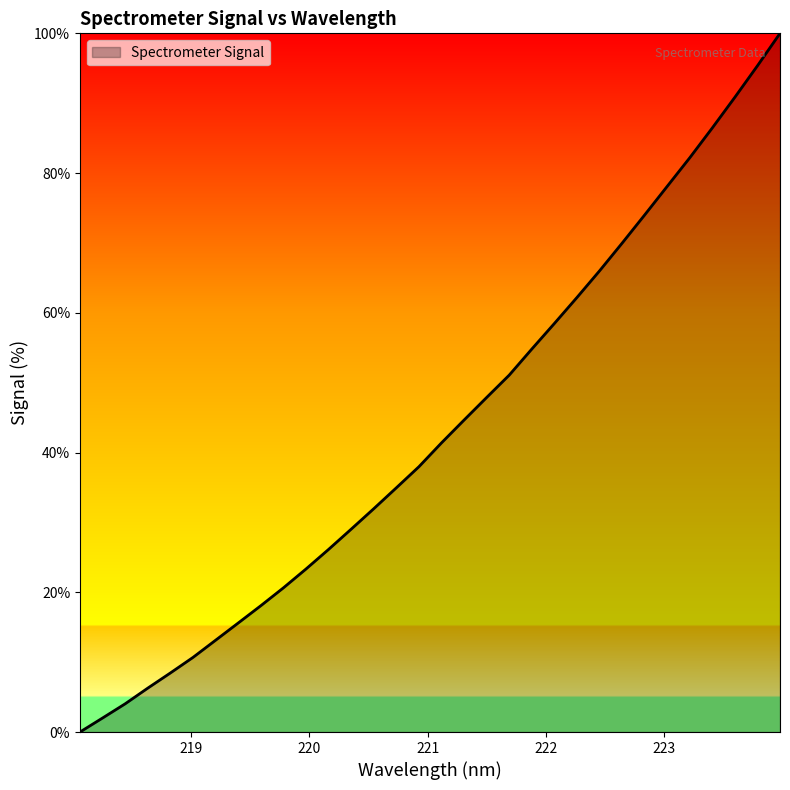

What is the greatest value displayed?

100.0